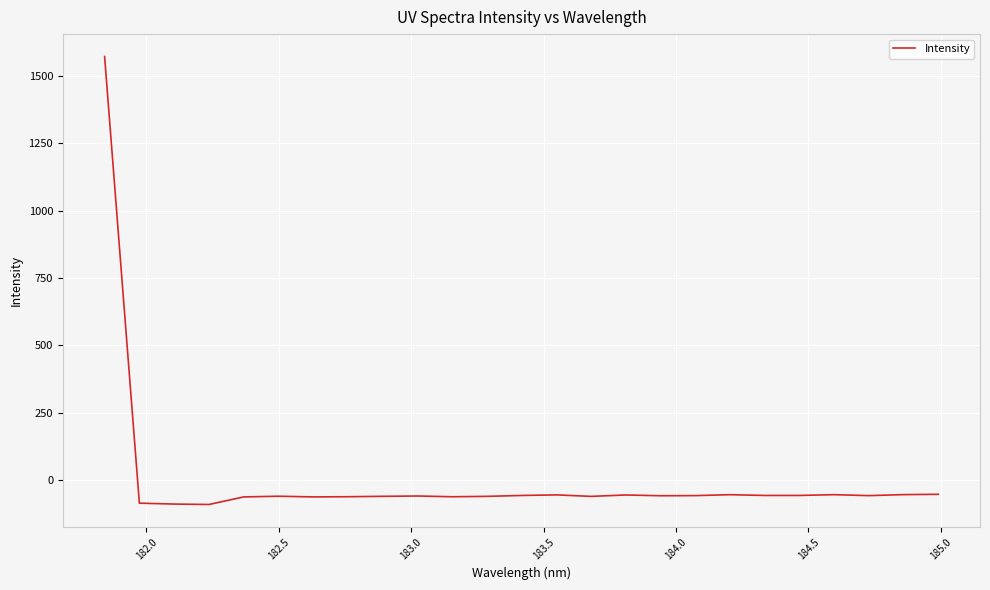

What is the difference between the maximum and second lowest values?

1660.3